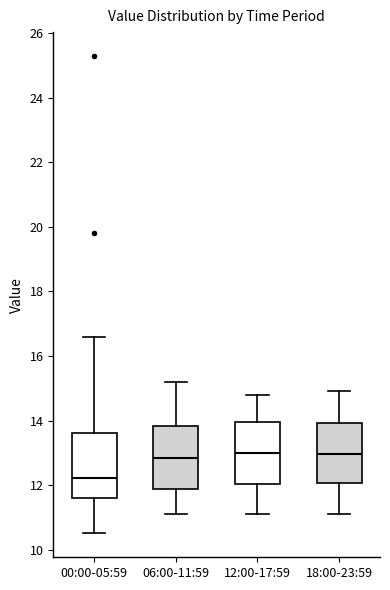

Reading left to right, transcribe this box plot: for each box, give where its median line is, the range the box spans, and where its two whiskers end, as read against the y-axis. The values are not printed on the chart, so give them approximately, as read against the axis.

00:00-05:59: median 12.2, box 11.6 to 13.6, whiskers 10.6 to 16.6
06:00-11:59: median 12.8, box 11.8 to 13.8, whiskers 11.2 to 15.2
12:00-17:59: median 13.0, box 12.0 to 14.0, whiskers 11.2 to 14.8
18:00-23:59: median 13.0, box 12.0 to 14.0, whiskers 11.2 to 15.0